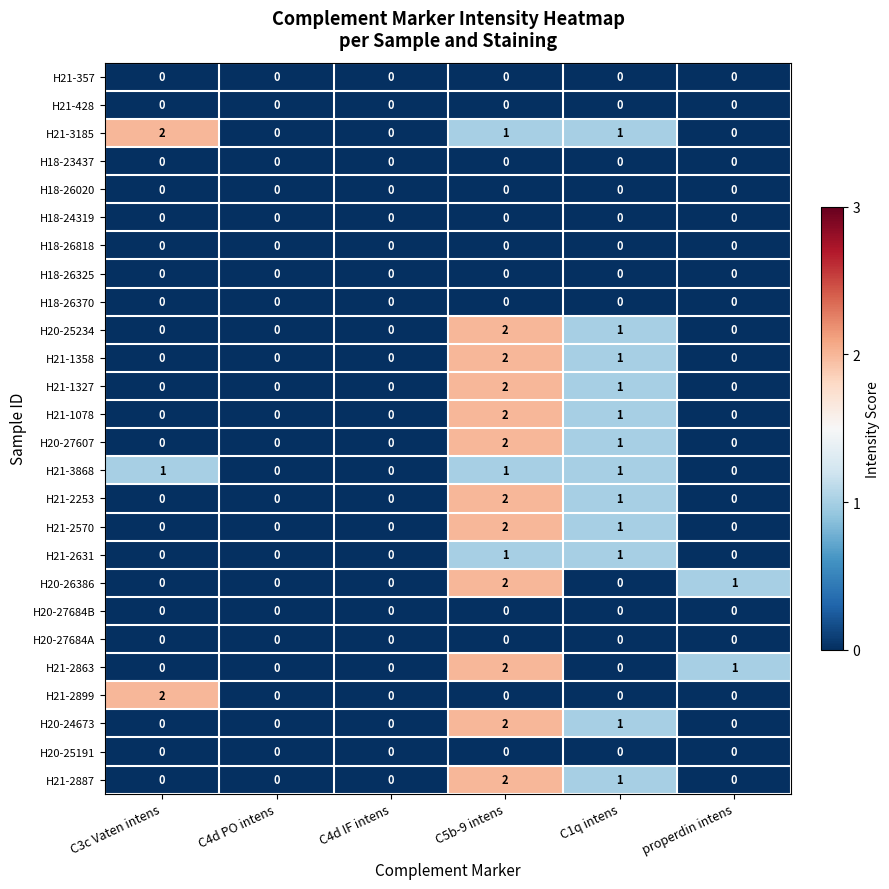

How many distinct data groups are displayed?

26